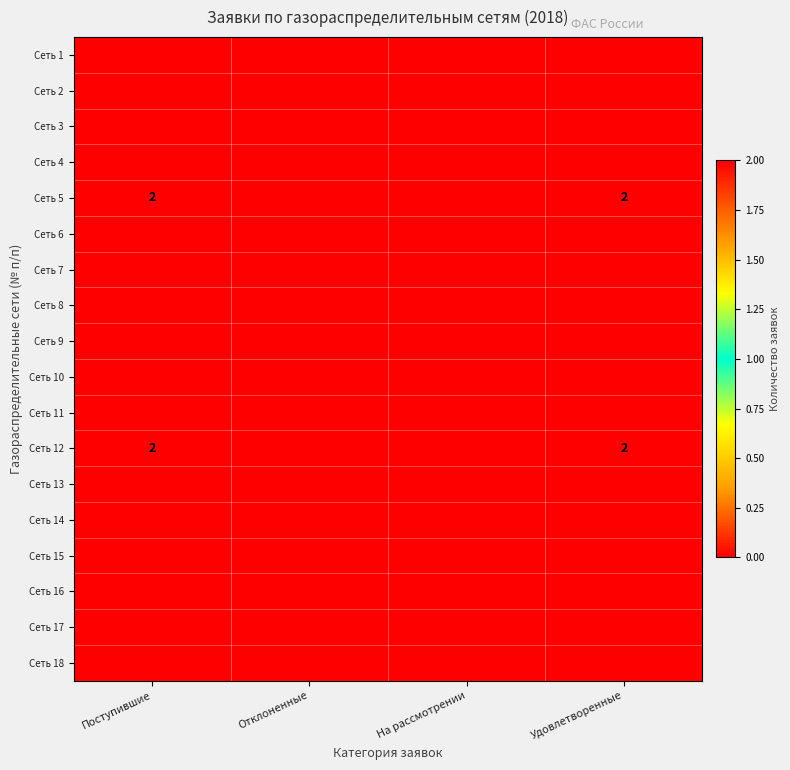

What is the greatest value displayed?

2